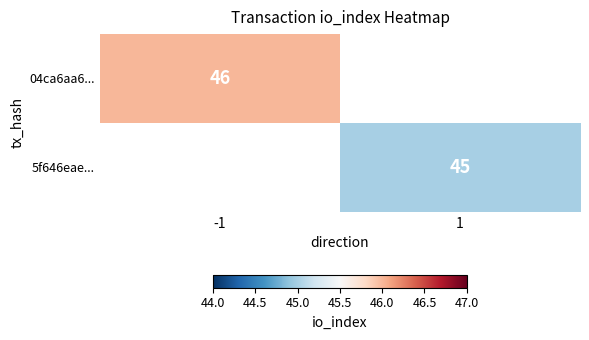

True or false: 5f646eae... has a value of 18 at 1.

False